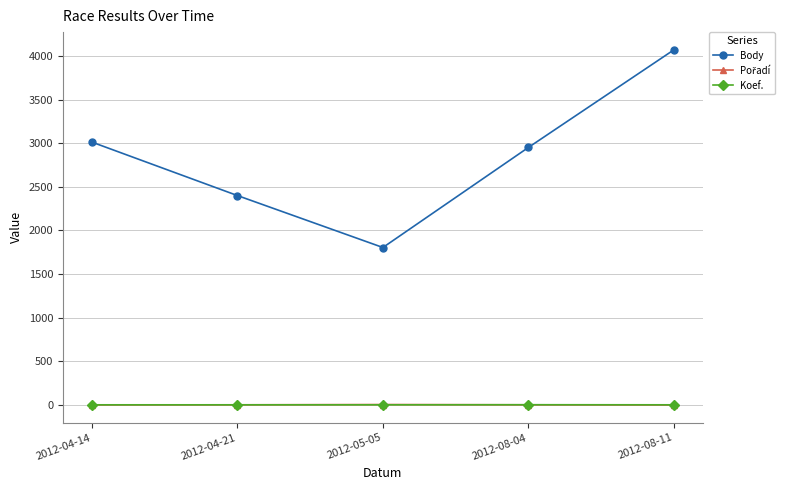

At which category is the sum across all series the highest?

2012-08-11